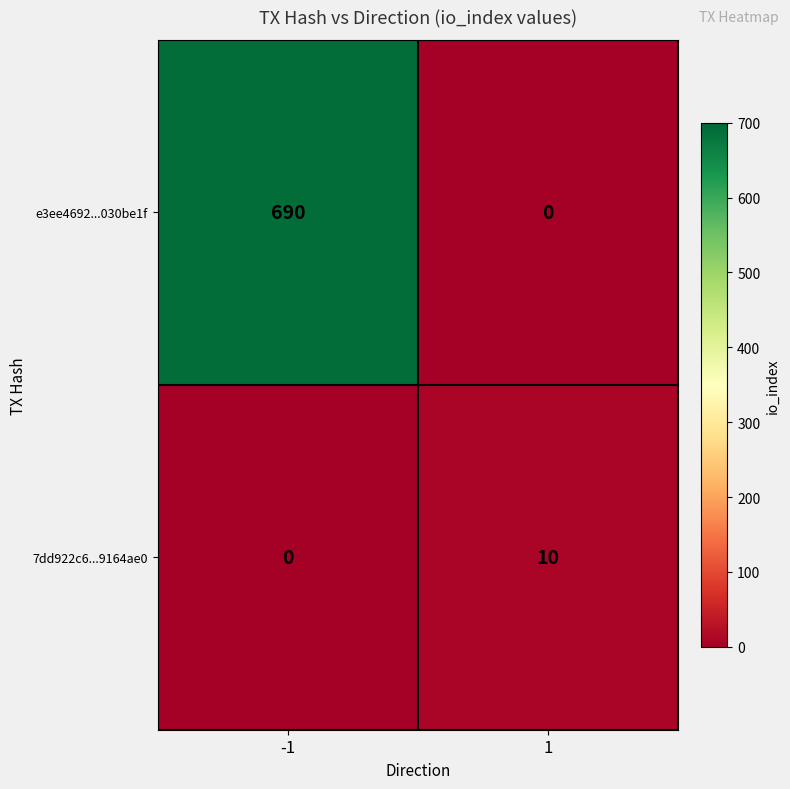

What is the spread (max minus min) of values at -1?

690